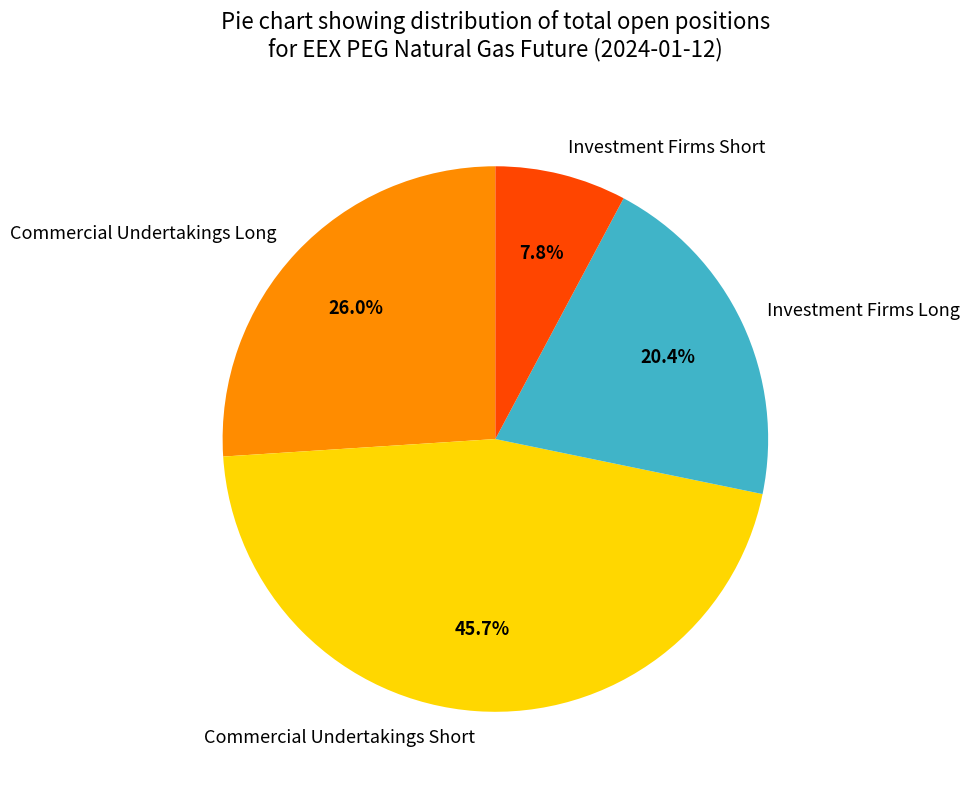

What percentage is the Investment Firms Long slice, to the nearest percent?

20%